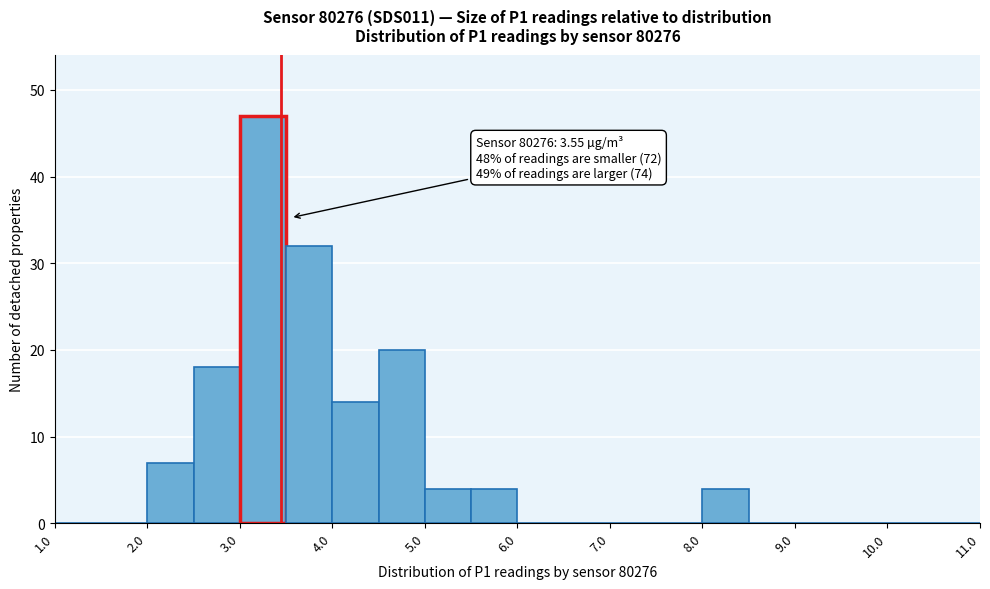

Which range on the x-axis has the tallest bar?

3.0 to 3.5